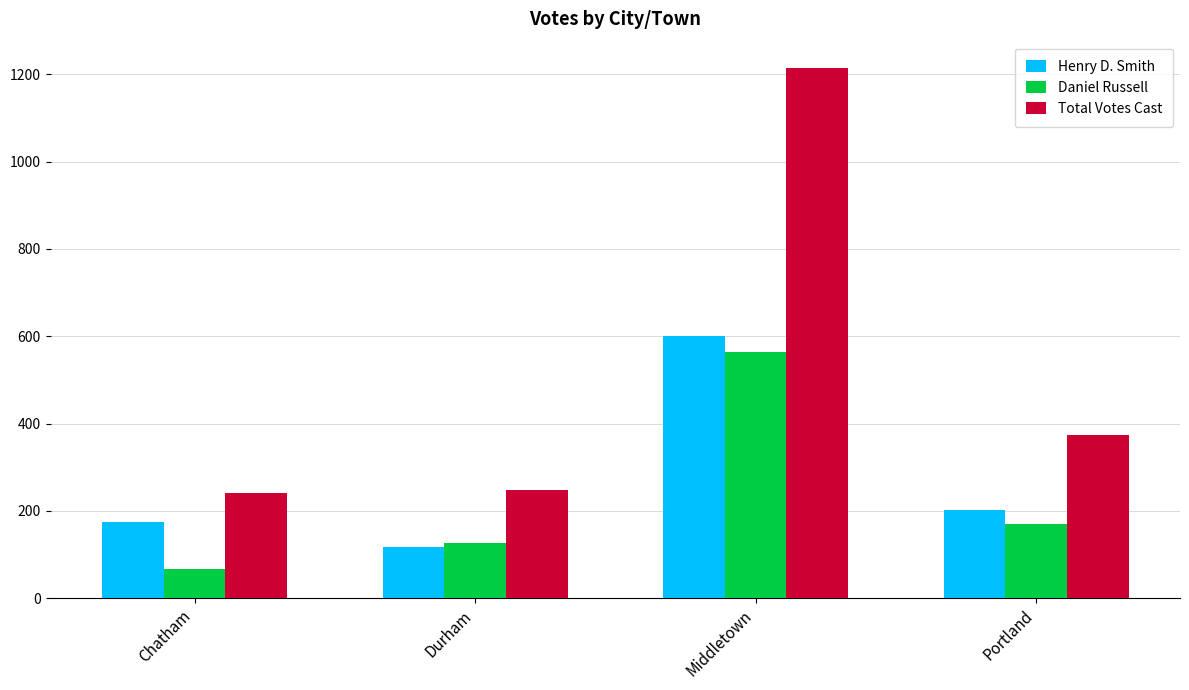

How many bars are there in each group?

3